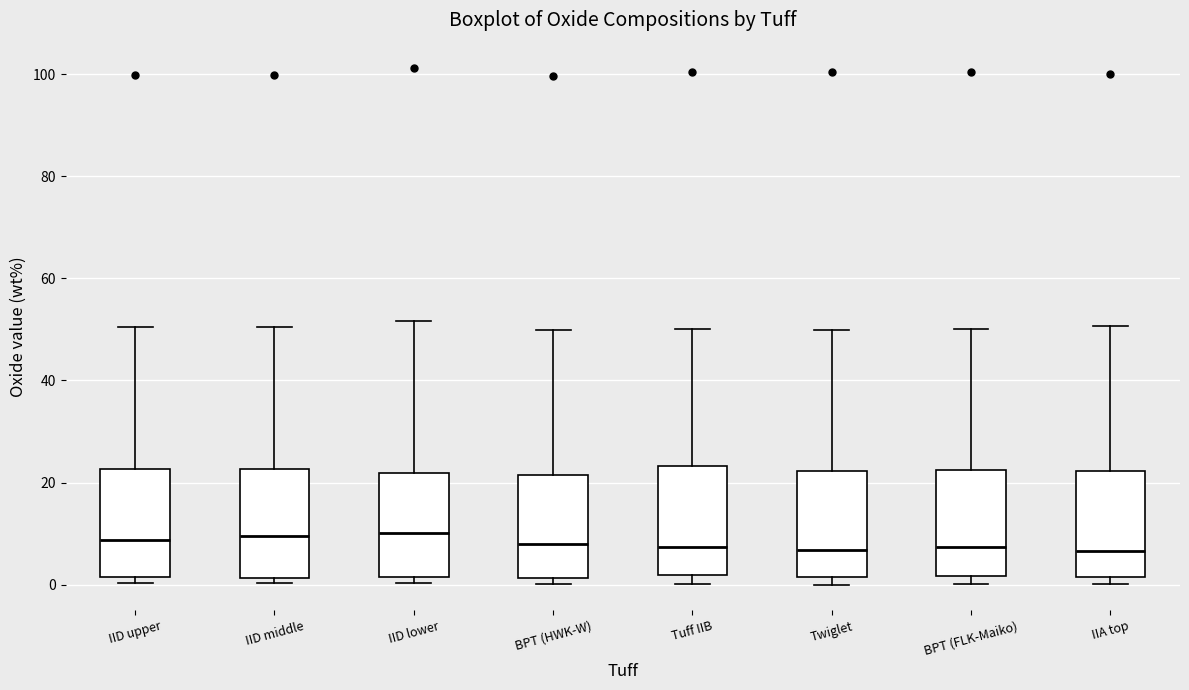

Reading left to right, transcribe this box plot: for each box, give where its median line is, the range the box spans, and where its two whiskers end, as read against the y-axis. The values are not printed on the chart, so give them approximately, as read against the axis.

IID upper: median 8, box 2 to 22, whiskers 0 to 50
IID middle: median 10, box 2 to 22, whiskers 0 to 50
IID lower: median 10, box 2 to 22, whiskers 0 to 52
BPT (HWK-W): median 8, box 2 to 22, whiskers 0 to 50
Tuff IIB: median 8, box 2 to 24, whiskers 0 to 50
Twiglet: median 6, box 2 to 22, whiskers 0 to 50
BPT (FLK-Maiko): median 8, box 2 to 22, whiskers 0 to 50
IIA top: median 6, box 2 to 22, whiskers 0 to 50